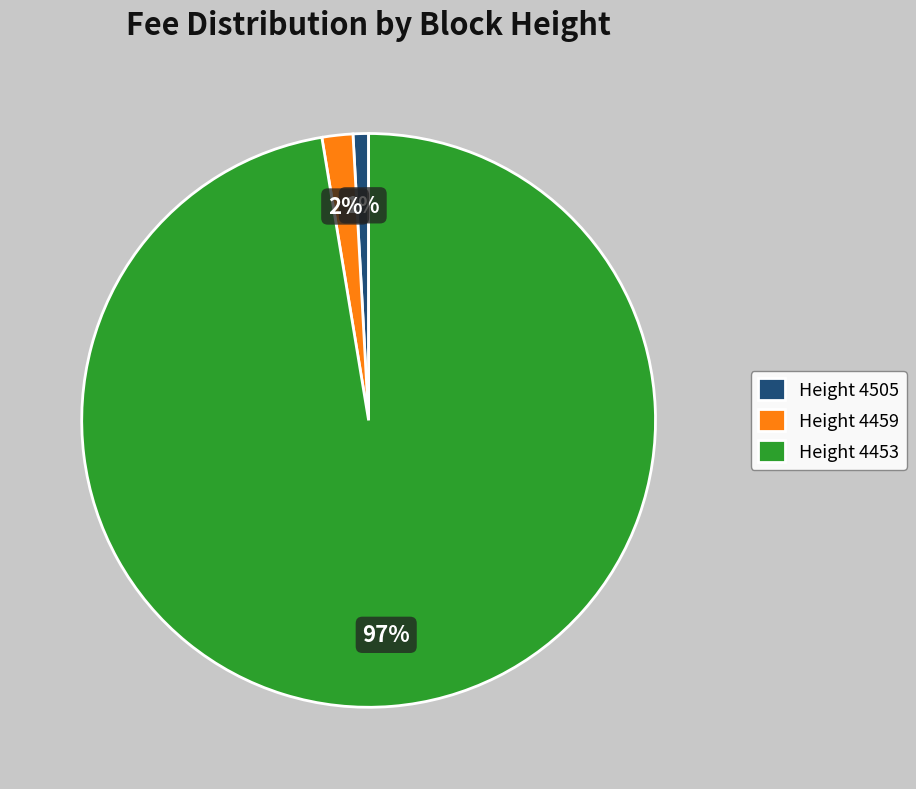

Count the number of slices in the pie.

3